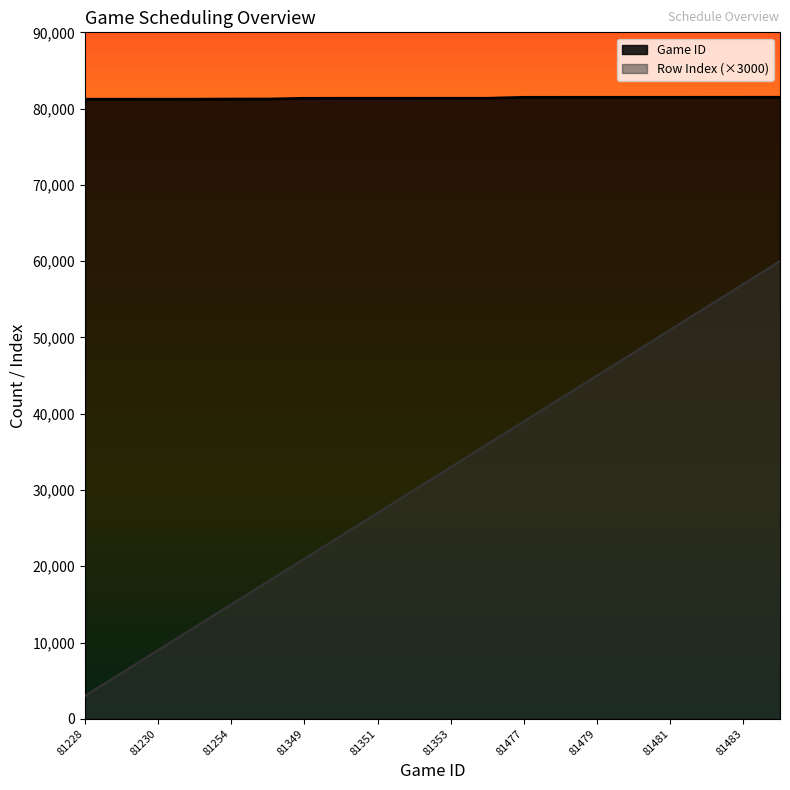

Rank the series at 81353 from highest to lowest value.

Game ID, Row Index (×3000)